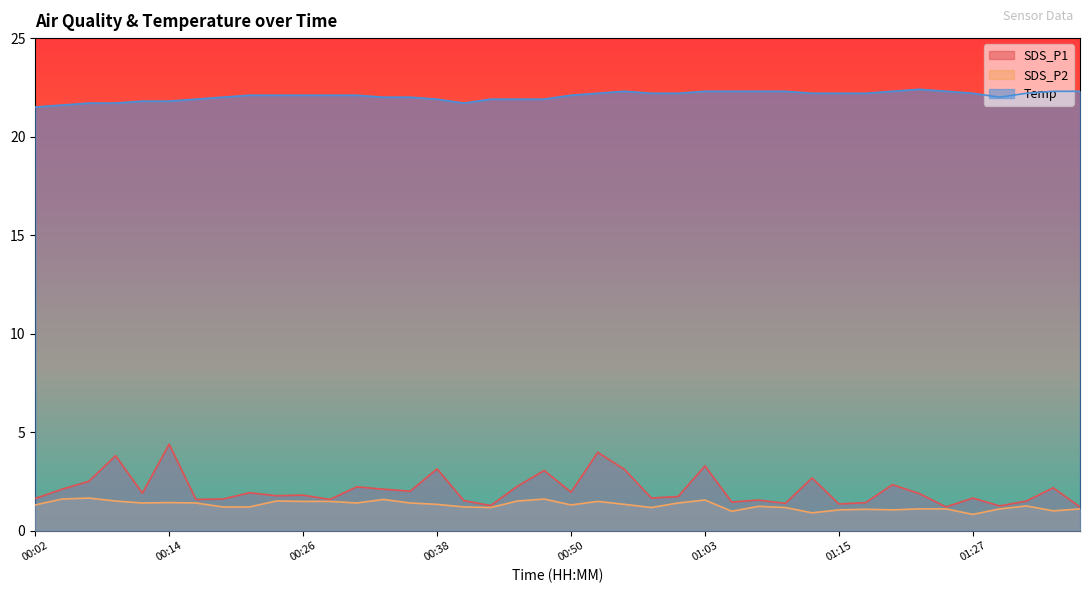

Reading left to right, what are all the values shown in this chart?

SDS_P1: 00:02=1.6	00:04=2.1	00:07=2.5	00:09=3.8	00:11=1.9	00:14=4.4	00:16=1.6	00:19=1.6	00:21=1.9	00:24=1.8	00:26=1.8	00:28=1.6	00:31=2.2	00:33=2.1	00:36=2.0	00:38=3.1	00:41=1.5	00:43=1.3	00:45=2.2	00:48=3.0	00:50=1.9	00:53=4.0	00:55=3.1	00:58=1.6	01:00=1.7	01:03=3.3	01:05=1.4	01:07=1.6	01:10=1.4	01:12=2.7	01:15=1.4	01:17=1.4	01:20=2.3	01:22=1.9	01:25=1.2	01:27=1.6	01:29=1.2	01:32=1.5	01:34=2.2	01:37=1.2
SDS_P2: 00:02=1.3	00:04=1.6	00:07=1.6	00:09=1.5	00:11=1.4	00:14=1.4	00:16=1.4	00:19=1.2	00:21=1.2	00:24=1.5	00:26=1.5	00:28=1.5	00:31=1.4	00:33=1.6	00:36=1.4	00:38=1.3	00:41=1.2	00:43=1.2	00:45=1.5	00:48=1.6	00:50=1.3	00:53=1.5	00:55=1.3	00:58=1.2	01:00=1.4	01:03=1.6	01:05=1.0	01:07=1.2	01:10=1.2	01:12=0.9	01:15=1.1	01:17=1.1	01:20=1.1	01:22=1.1	01:25=1.1	01:27=0.8	01:29=1.1	01:32=1.2	01:34=1.0	01:37=1.1
Temp: 00:02=21.5	00:04=21.6	00:07=21.7	00:09=21.7	00:11=21.8	00:14=21.8	00:16=21.9	00:19=22.0	00:21=22.1	00:24=22.1	00:26=22.1	00:28=22.1	00:31=22.1	00:33=22.0	00:36=22.0	00:38=21.9	00:41=21.7	00:43=21.9	00:45=21.9	00:48=21.9	00:50=22.1	00:53=22.2	00:55=22.3	00:58=22.2	01:00=22.2	01:03=22.3	01:05=22.3	01:07=22.3	01:10=22.3	01:12=22.2	01:15=22.2	01:17=22.2	01:20=22.3	01:22=22.4	01:25=22.3	01:27=22.2	01:29=22.0	01:32=22.2	01:34=22.3	01:37=22.3